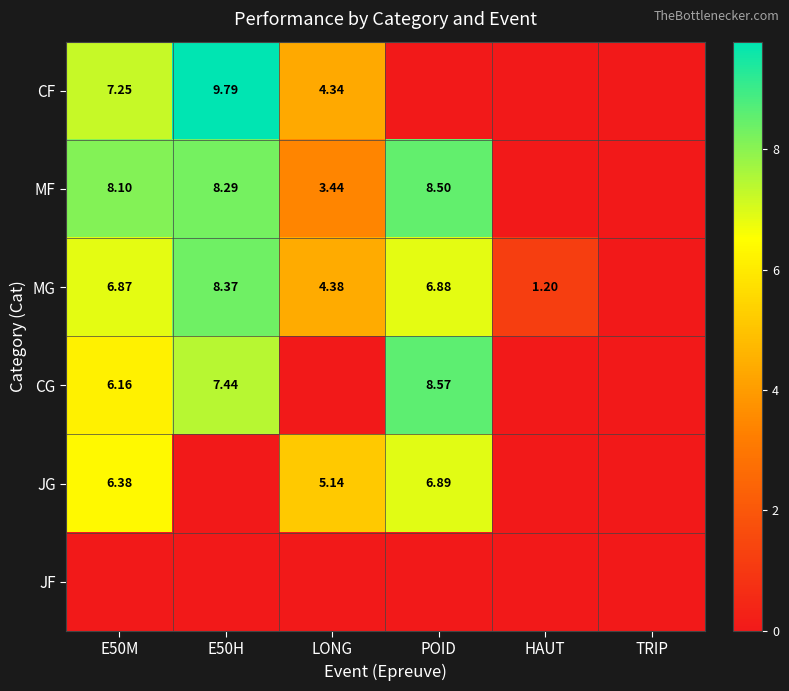

Is the value of MF at LONG greater than the value of CG at POID?

No